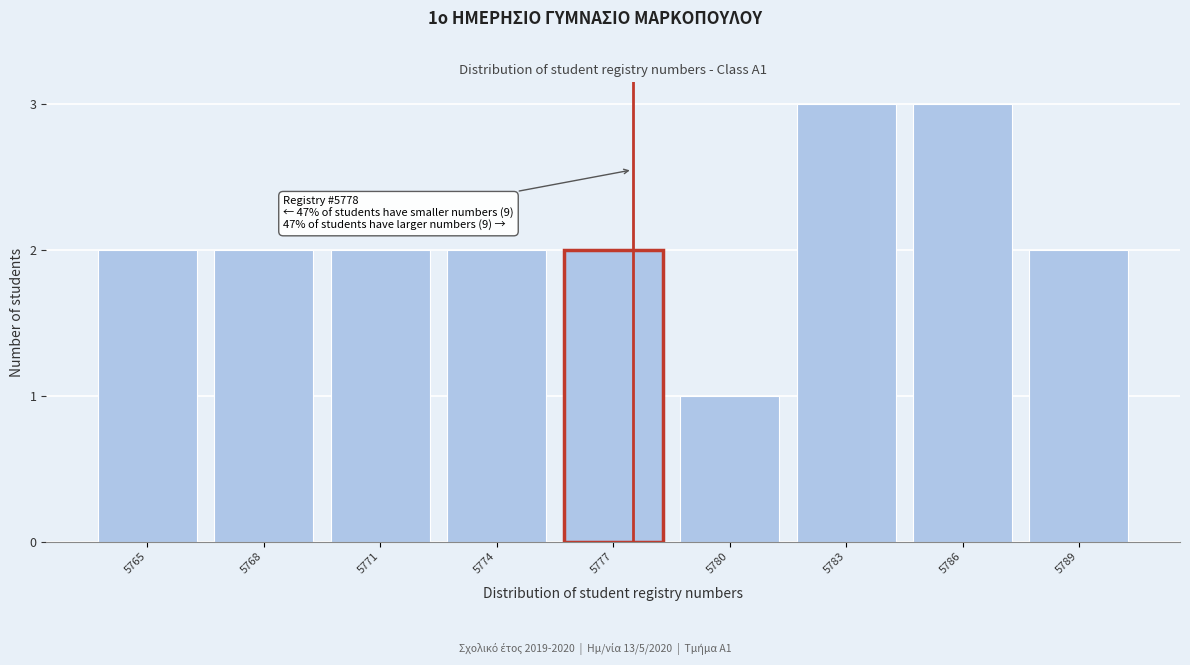

Reading left to right, what are all the values shown in this chart?

5765=2	5768=2	5771=2	5774=2	5777=2	5780=1	5783=3	5786=3	5789=2